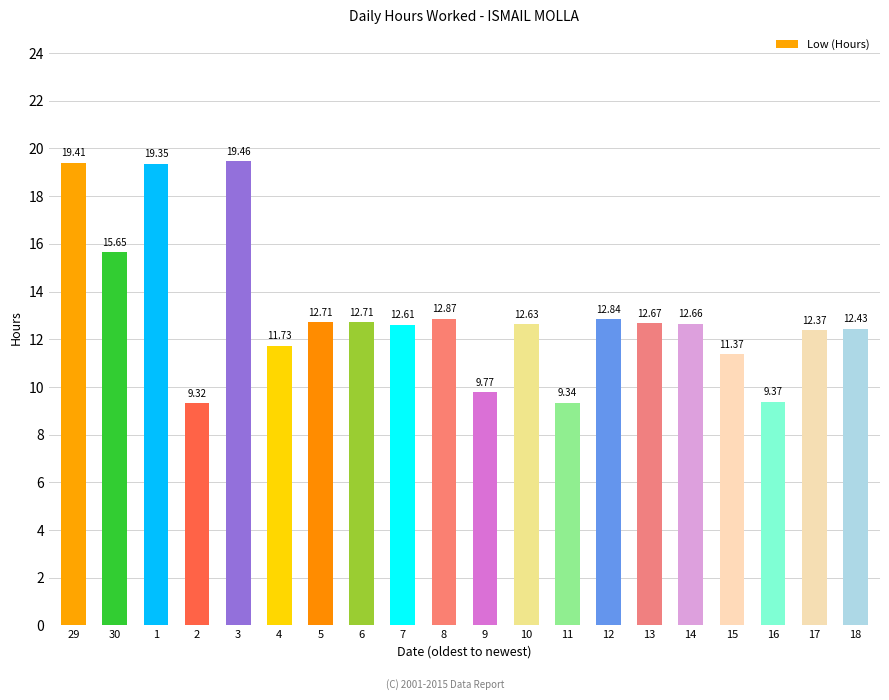

What is the change in value from 2 to 3?

+10.1